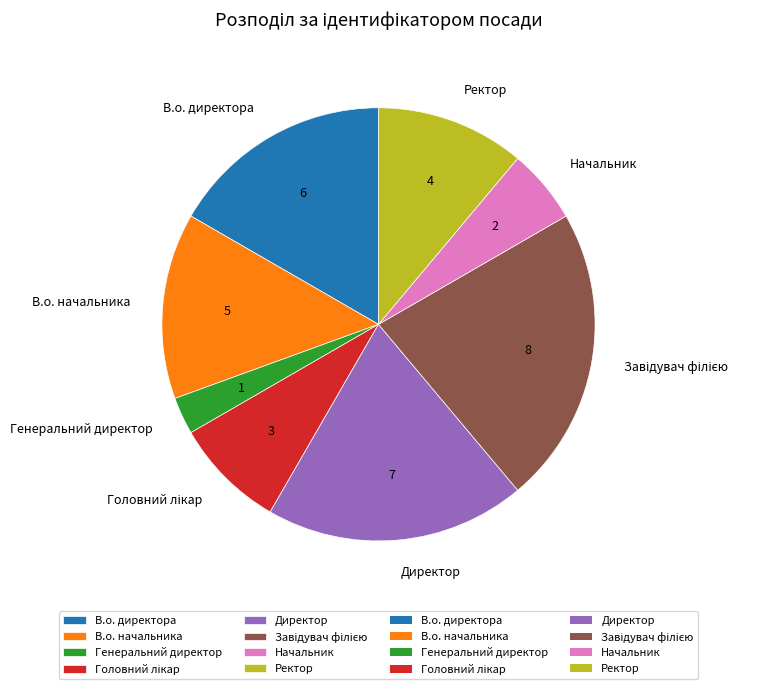

Does Начальник represent more than half of the total?

No